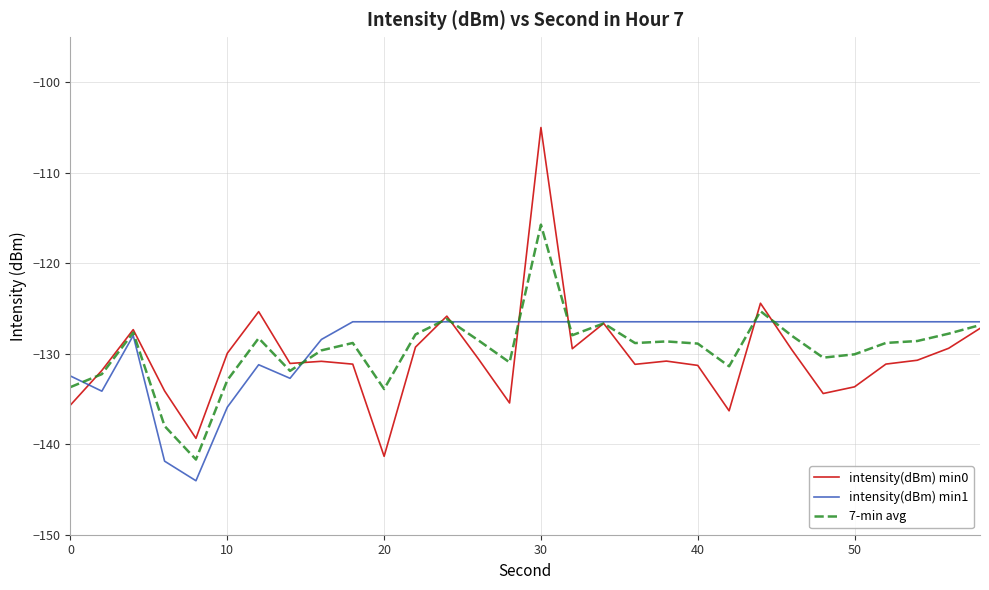

True or false: intensity(dBm) min1 and intensity(dBm) min0 cross at least once.

True